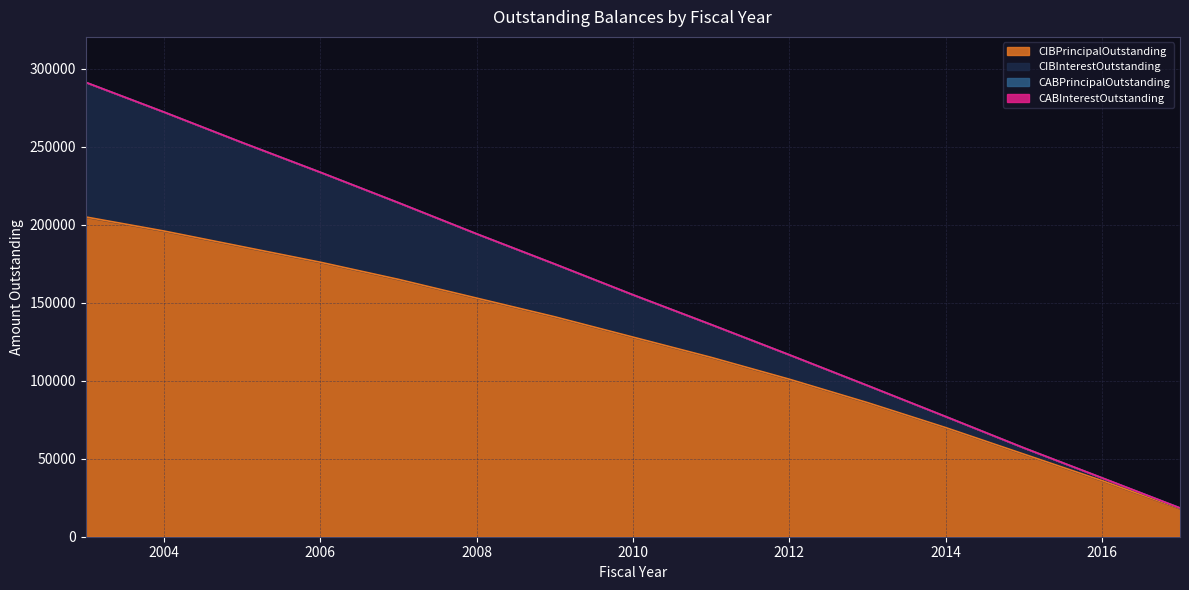

What is the value of the CIBInterestOutstanding point at the 11th from the left?

11000